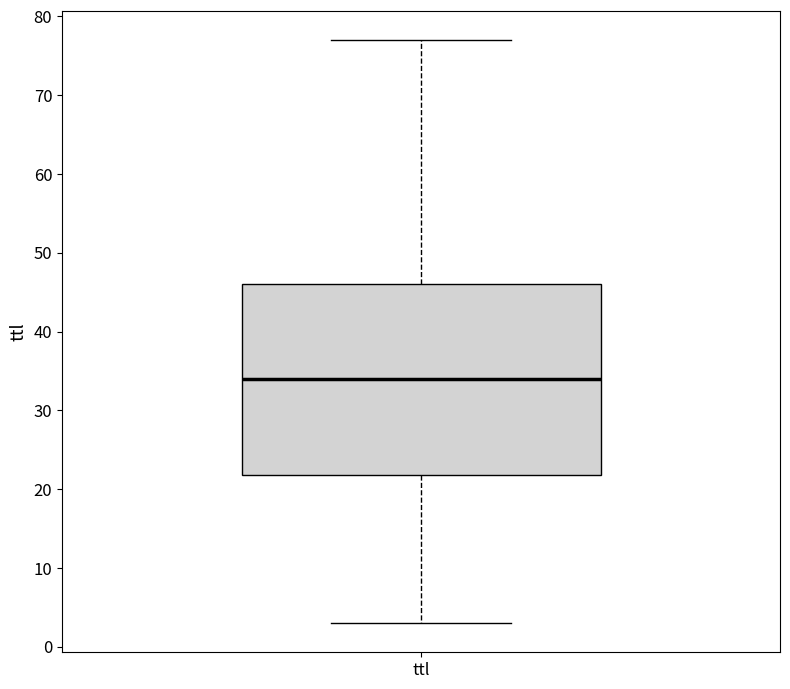

Read this box plot against the y-axis: the position of the median line, the range covered by the box, and the ends of both whiskers. The values are not printed on the chart, so give them approximately, as read against the axis.

median 34, box 22 to 46, whiskers 3 to 77